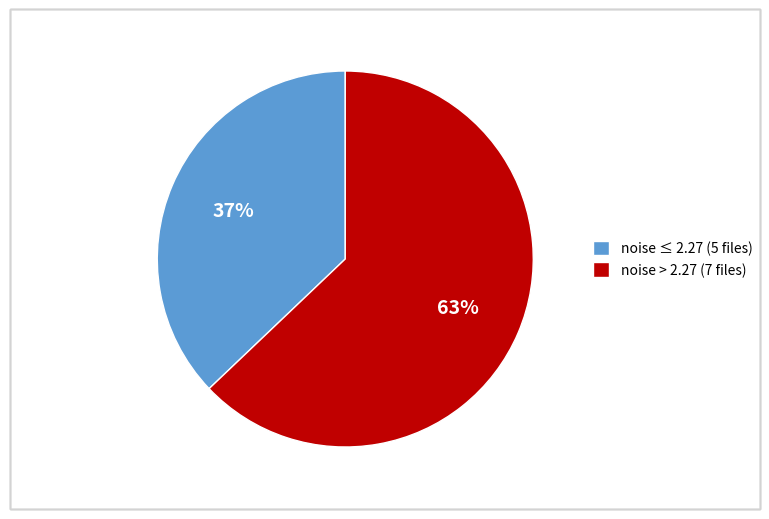

Is the sum of noise ≤ 2.27 (5 files) and noise > 2.27 (7 files) greater than half?

Yes